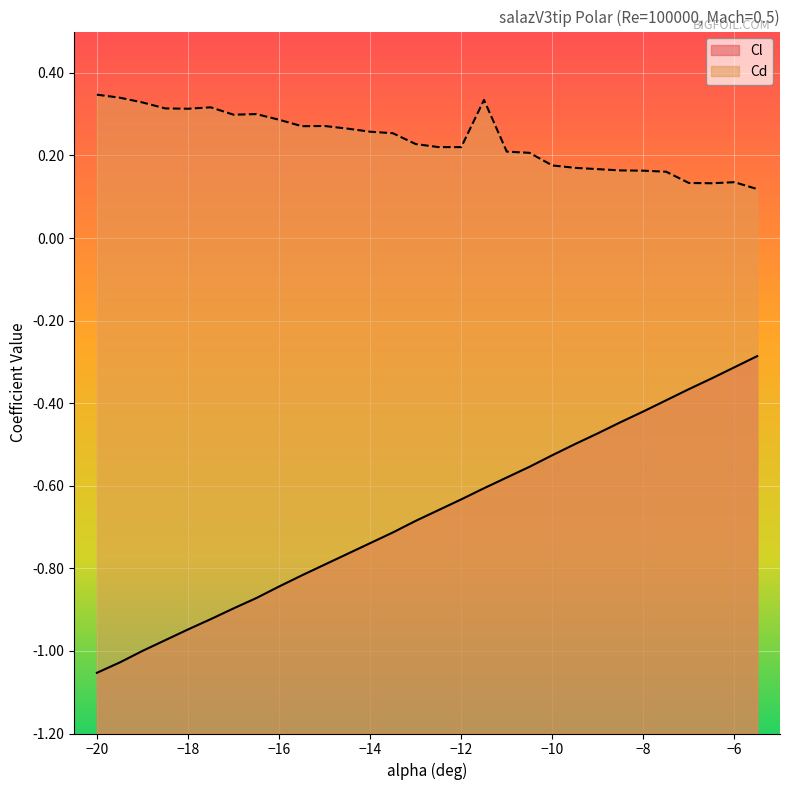

What is the smallest value displayed?

-1.1